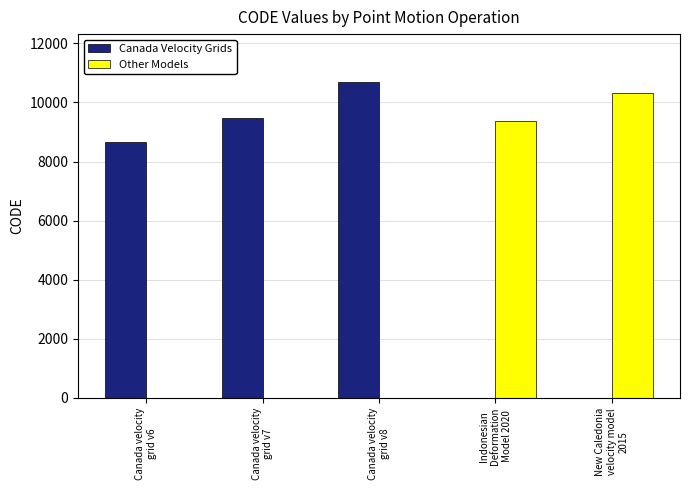

What is the difference between the Canada Velocity Grids values at Canada velocity
grid v7 and Canada velocity
grid v8?

1224